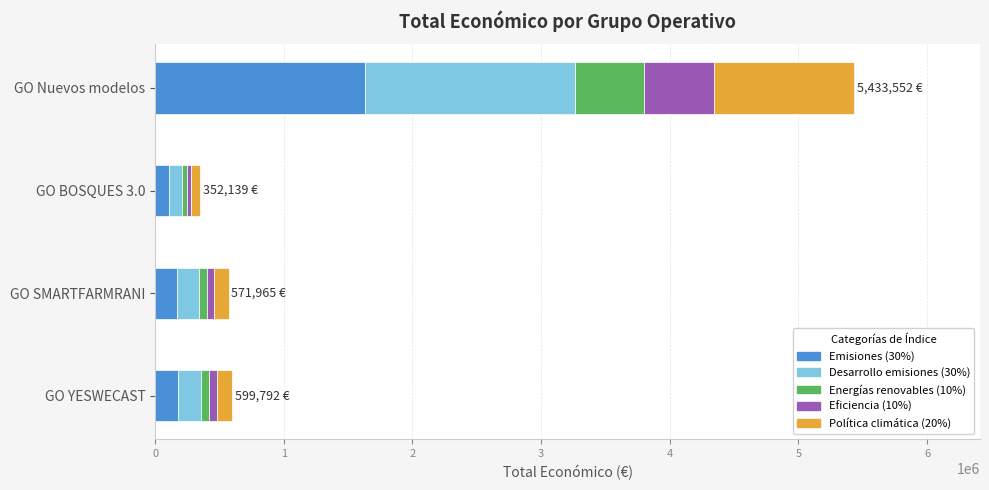

Is it true that the value at GO SMARTFARMRANI is 571965?

True